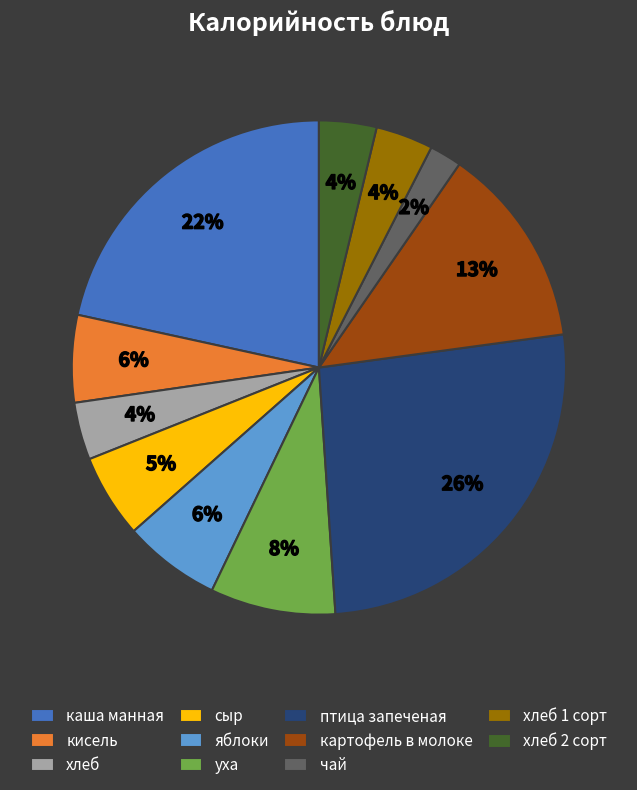

Combined, do яблоки and сыр account for over 50%?

No